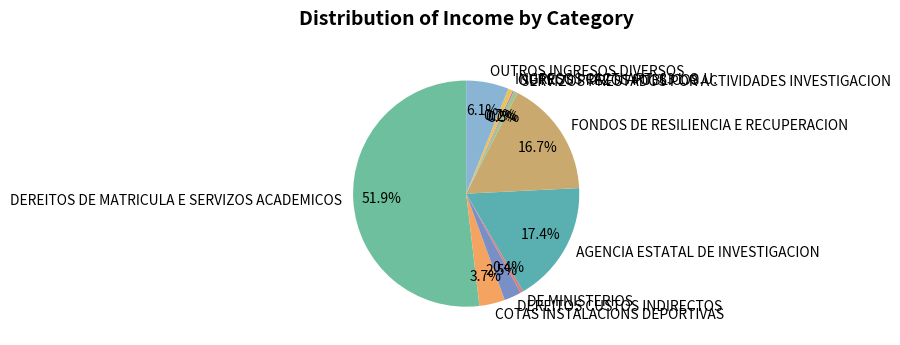

How much of the chart is everything except COTAS INSTALACIONS DEPORTIVAS?

96.3%